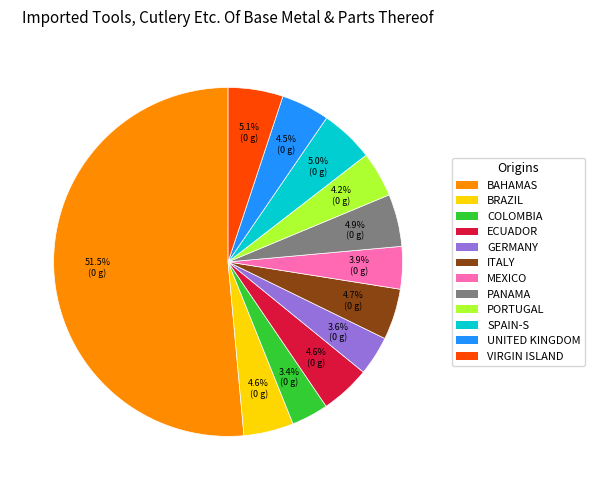

How much of the chart is everything except ECUADOR?

95.4%